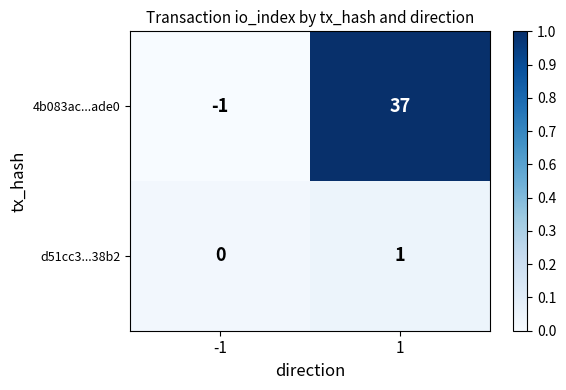

The value of d51cc3...38b2 at 1 is 0. True or false?

False